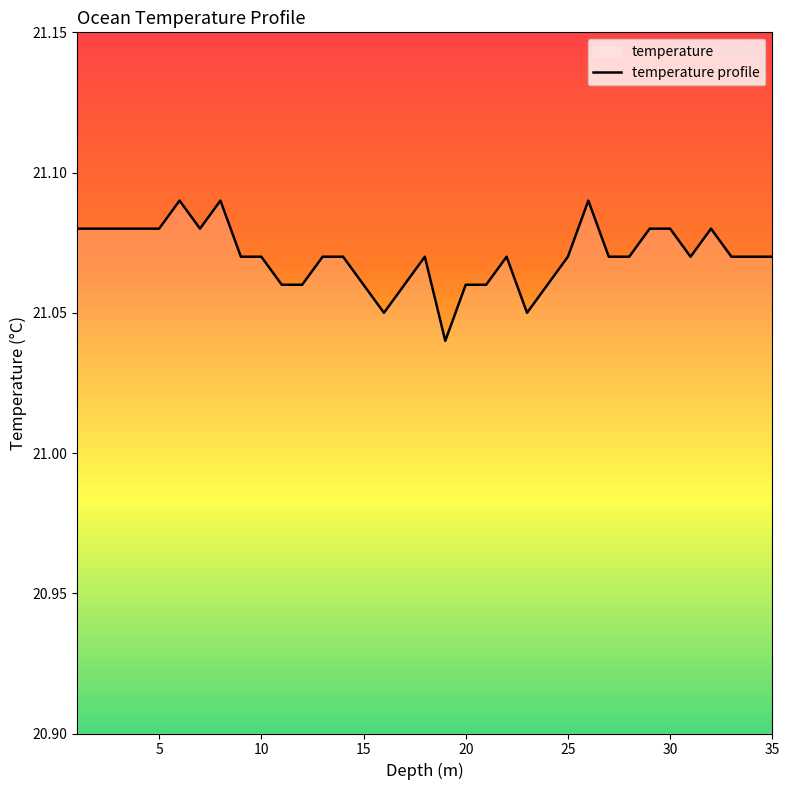

Which category has the highest value across all series?

6.0